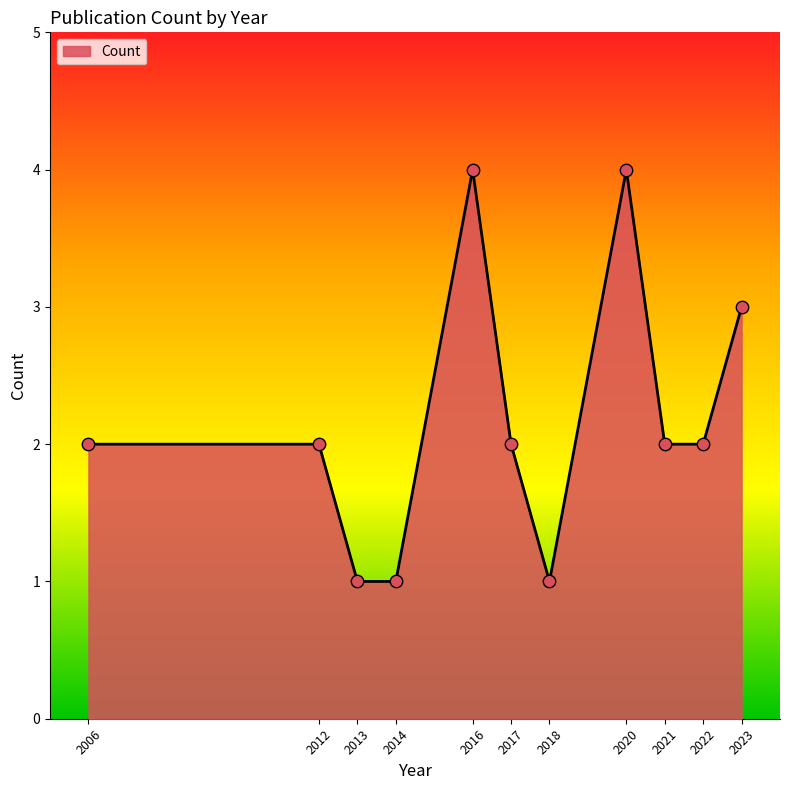

What is the change in value from 2006 to 2016?

+2